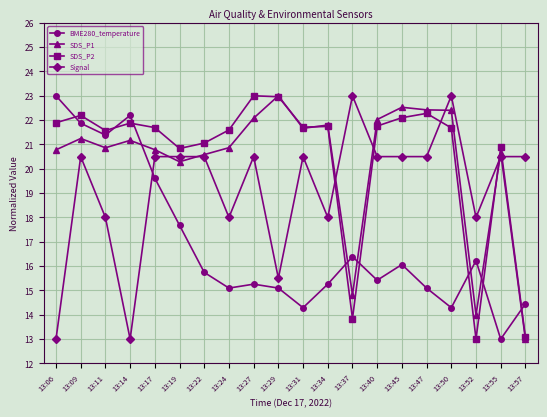

Which series has the largest total across all categories?

SDS_P2